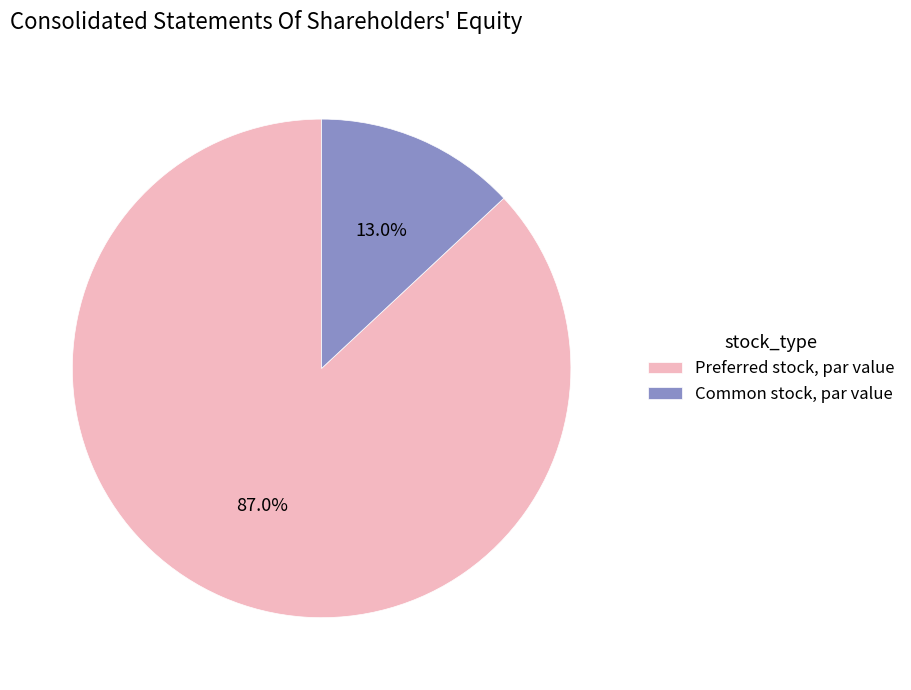

Combined, do Common stock, par value and Preferred stock, par value account for over 50%?

Yes